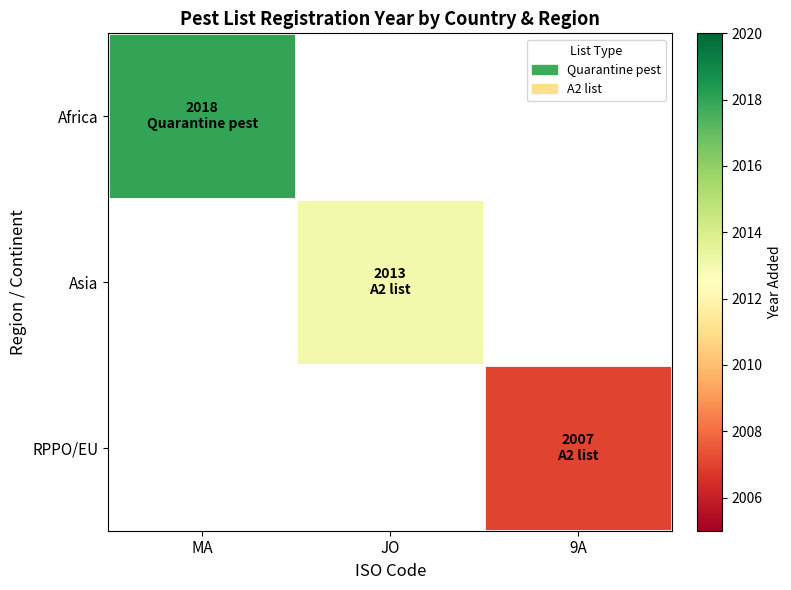

Read the Asia value at JO.

2013.0